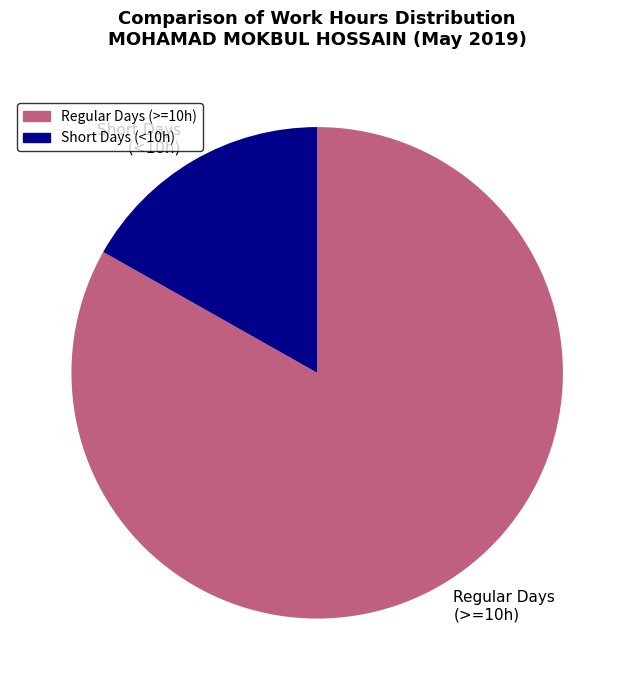

Rank the categories by value from highest to lowest.

Regular Days (>=10h), Short Days (<10h)